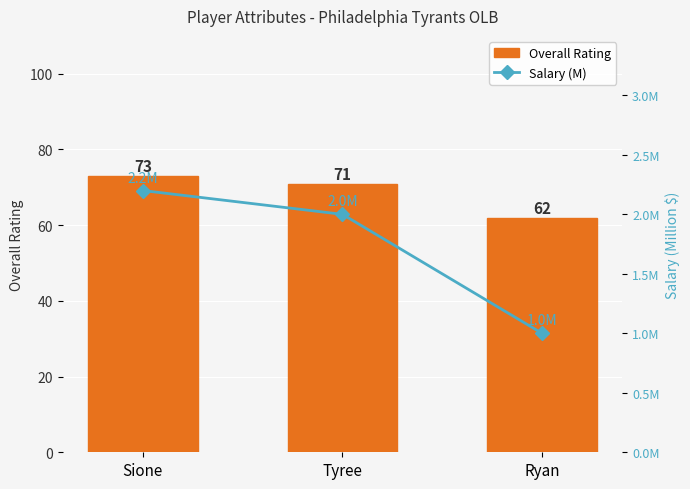

Which category has the lowest value in the Salary (M) series?

Ryan